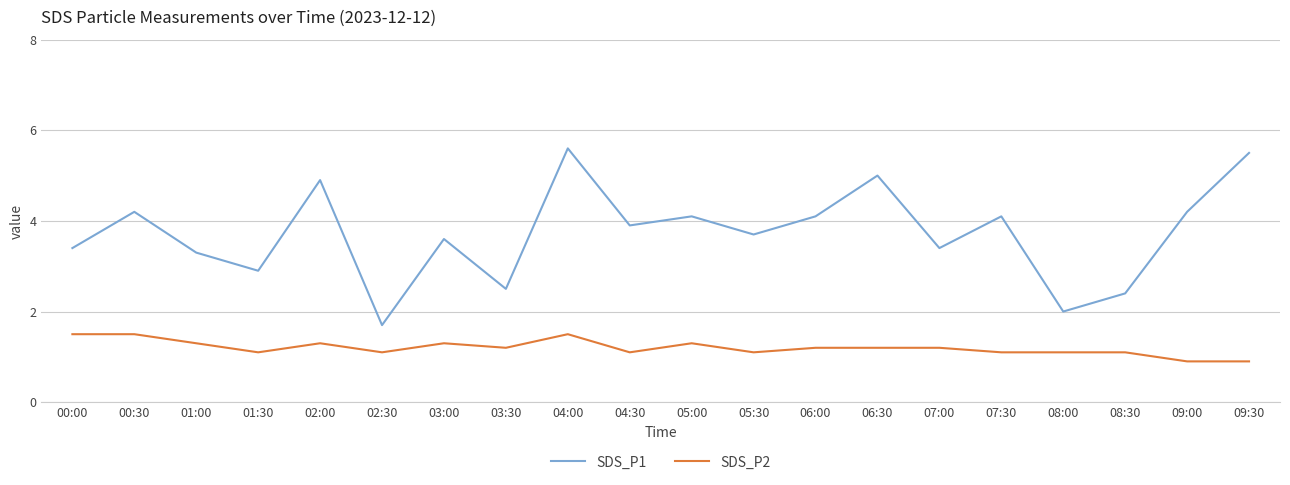

How many SDS_P2 values are between 1 and 2?

18